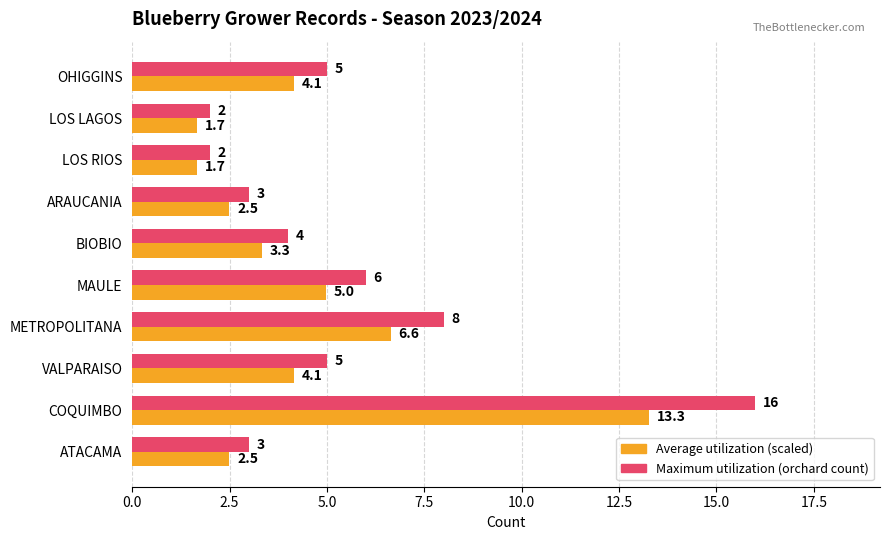

What is the smallest value displayed?

1.7